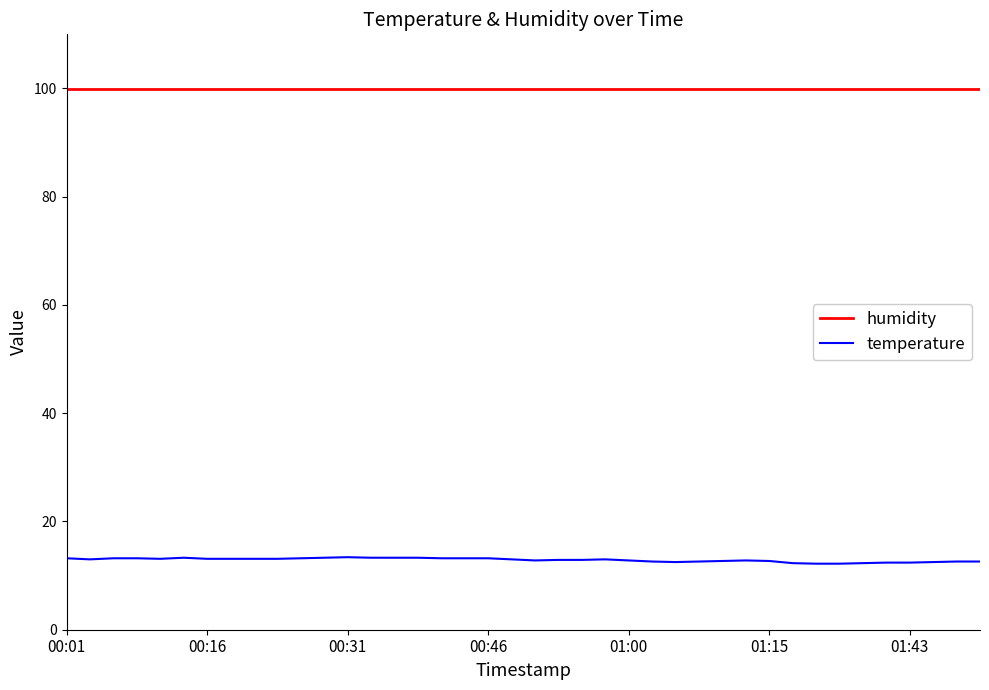

What is the lowest value of the temperature series?

12.2